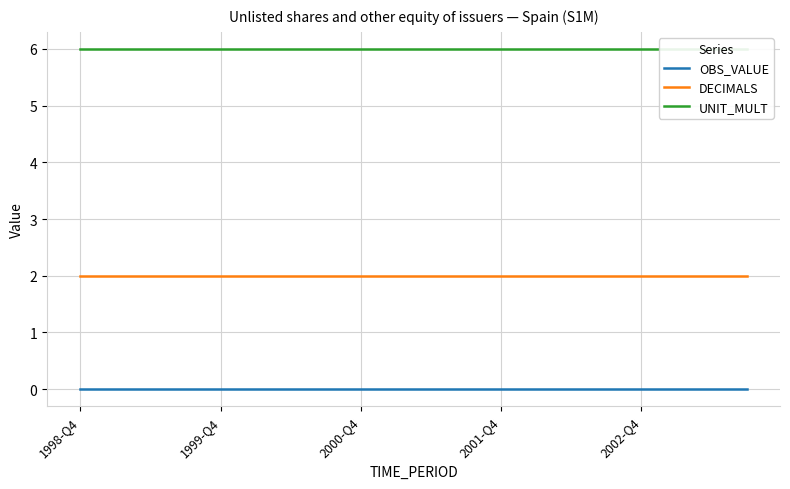

What position from the left is 11?

12